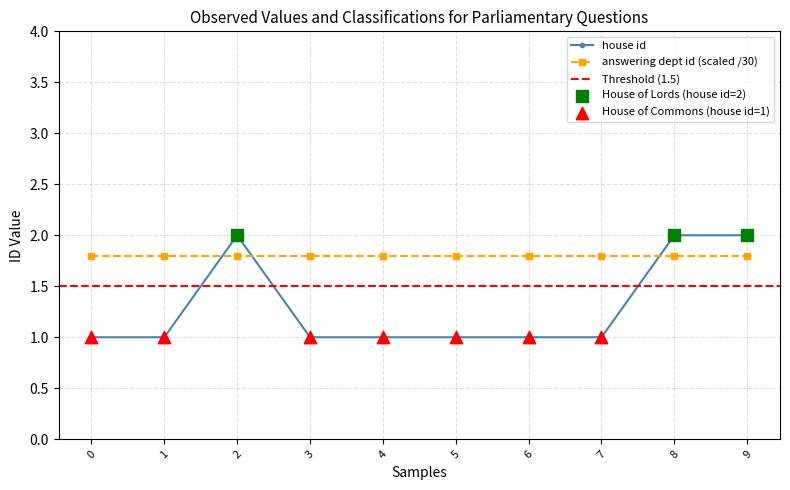

True or false: house id has a value of 0.6 at 1.

False